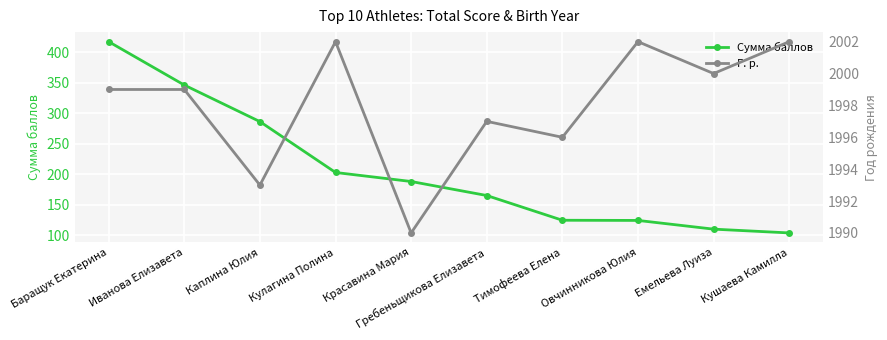

Reading right to left, extract all data points from this chart.

Сумма баллов: 103.6	109.8	124.1	124.4	165.0	188.0	202.8	286.3	346.3	417.5
Г. р.: 2002.0	2000.0	2002.0	1996.0	1997.0	1990.0	2002.0	1993.0	1999.0	1999.0